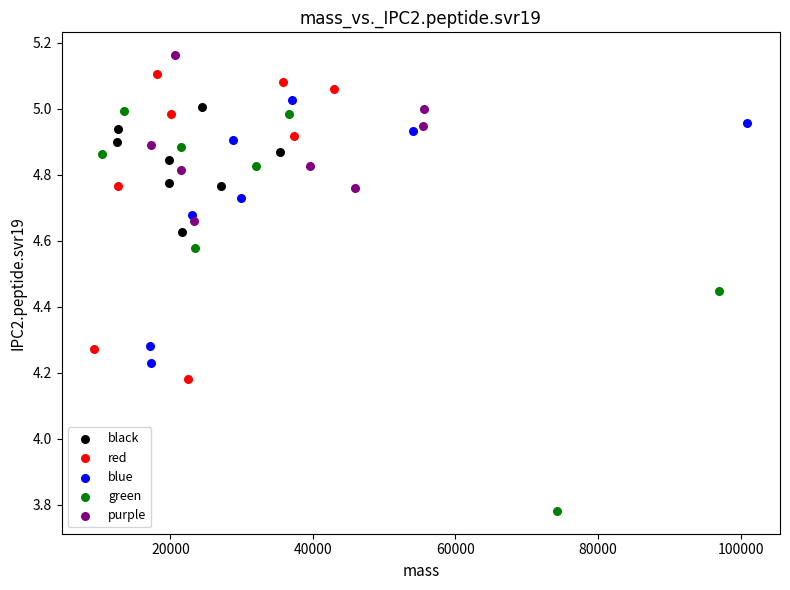

Which series contains the lowest Y value?

green